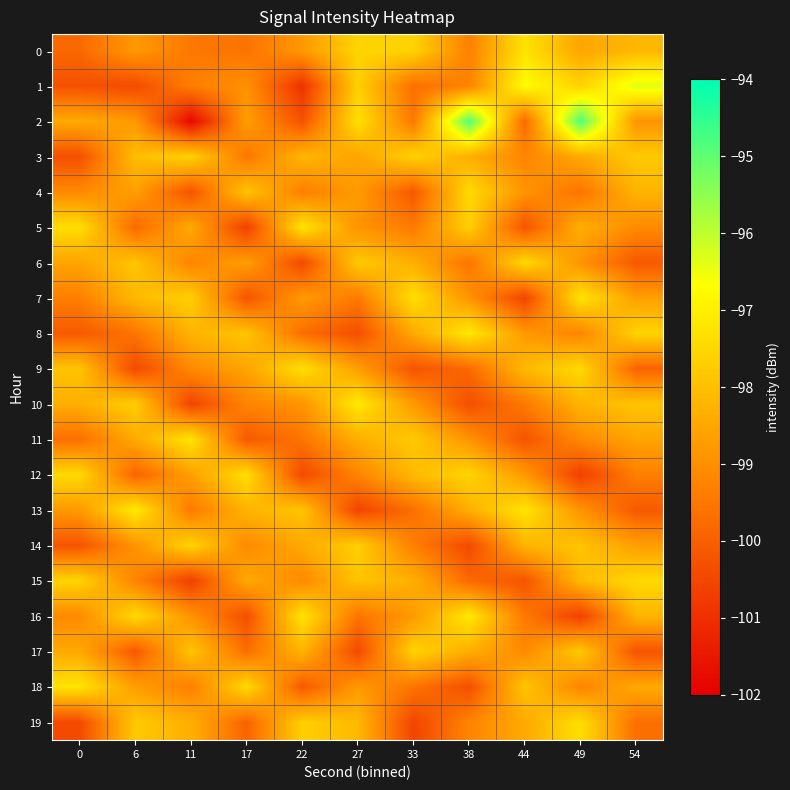

Count the number of categories in the chart.

11